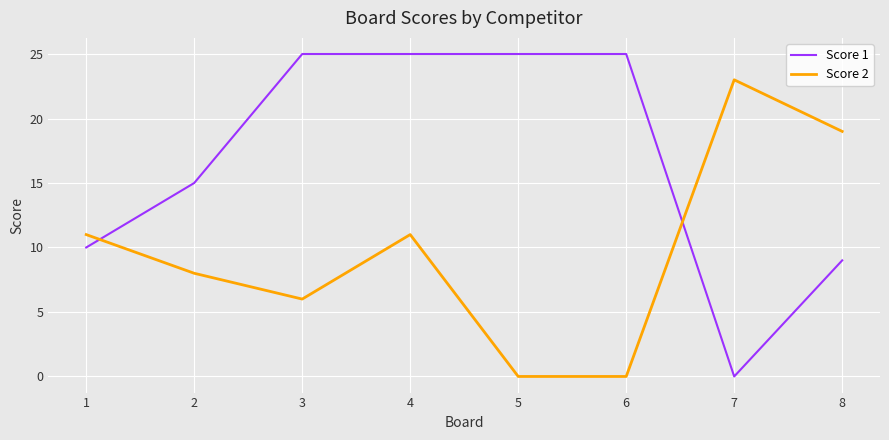

True or false: Score 1 has a value of 10 at 4.

False